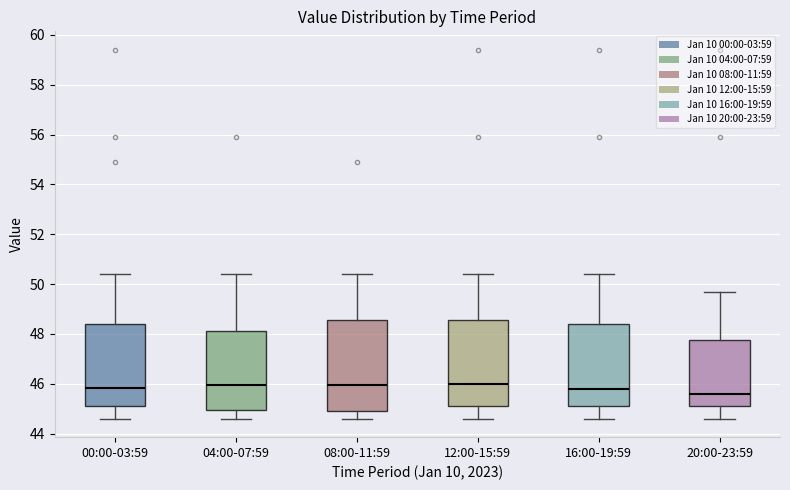

Reading left to right, read every box against the y-axis: the position of its median line, the range the box covers, and the ends of its whiskers. The values are not printed on the chart, so give them approximately, as read against the axis.

00:00-03:59: median 45.8, box 45.2 to 48.4, whiskers 44.6 to 50.4
04:00-07:59: median 46.0, box 45.0 to 48.2, whiskers 44.6 to 50.4
08:00-11:59: median 46.0, box 45.0 to 48.6, whiskers 44.6 to 50.4
12:00-15:59: median 46.0, box 45.2 to 48.6, whiskers 44.6 to 50.4
16:00-19:59: median 45.8, box 45.2 to 48.4, whiskers 44.6 to 50.4
20:00-23:59: median 45.6, box 45.2 to 47.8, whiskers 44.6 to 49.8